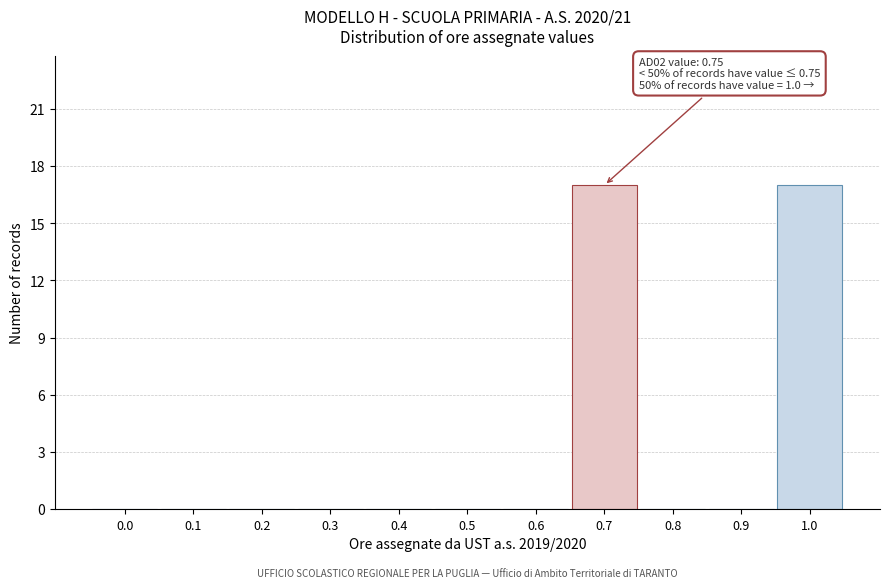

Reading left to right, transcribe all the data shown in this chart.

0.0=0	0.1=0	0.2=0	0.3=0	0.4=0	0.5=0	0.6=0	0.7=17	0.8=0	0.9=0	1.0=17